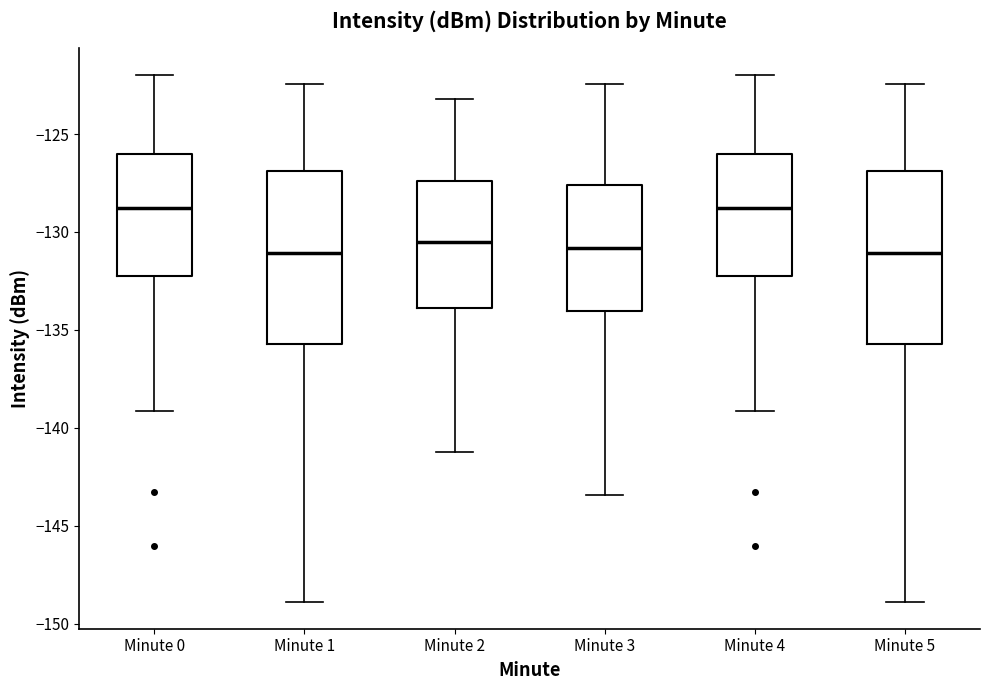

Where is the lower edge of the box for Minute 1 on the y-axis? The values are not printed on the chart, so give them approximately, as read against the axis.

-135.5